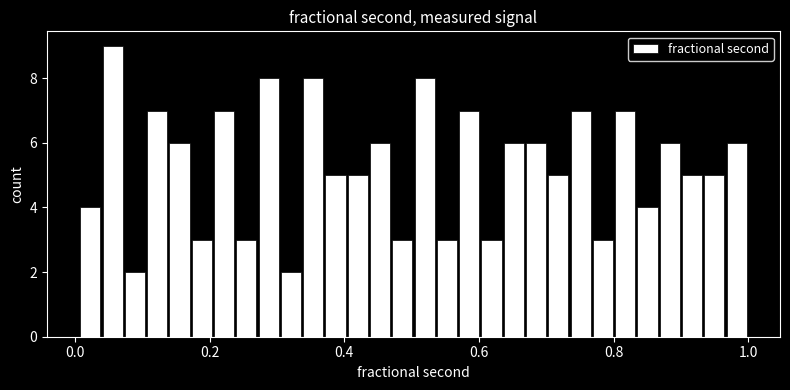

Read against the x-axis, roughly where is the centre of the tallest bar?

0.06